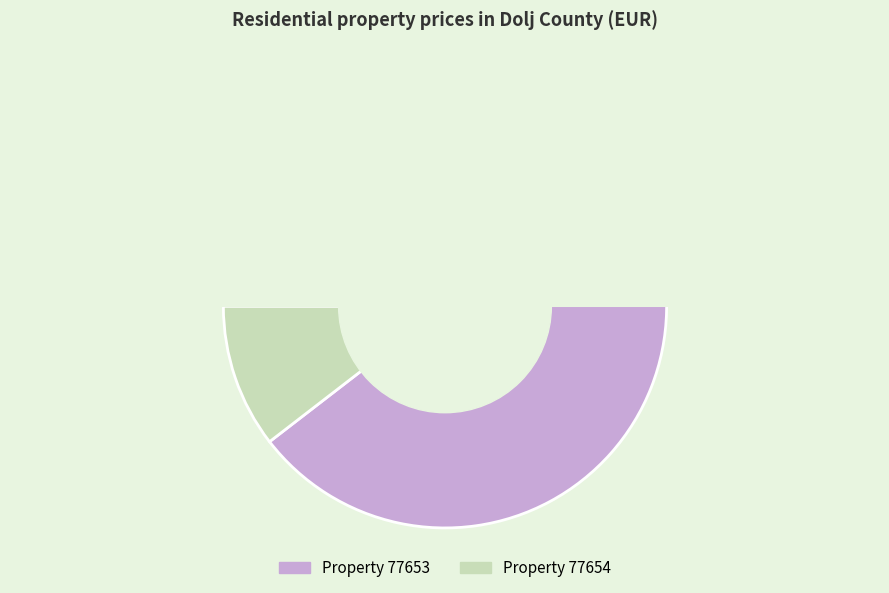

How many segments does this pie chart have?

2